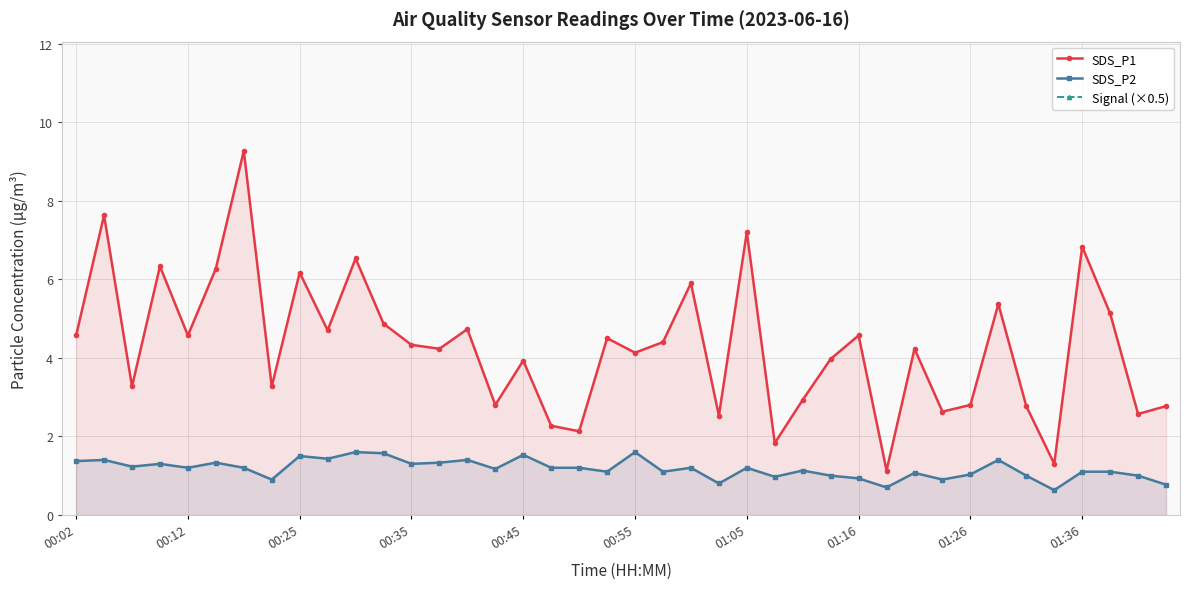

In Signal (×0.5), how many points are lower than both neighbors (excluding endpoints)?

10